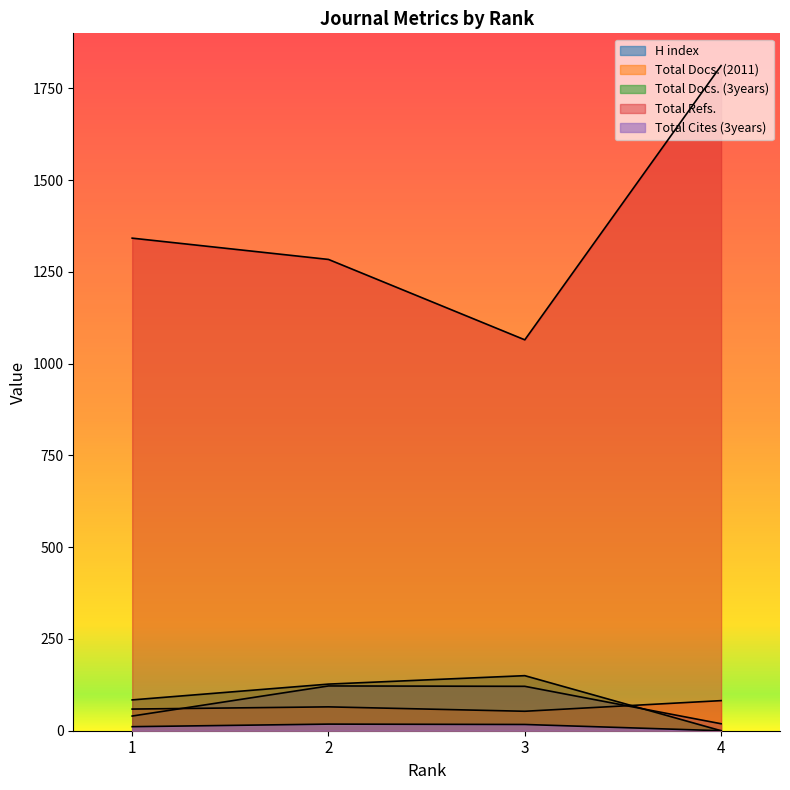

What is the highest value of the Total Cites (3years) series?

18